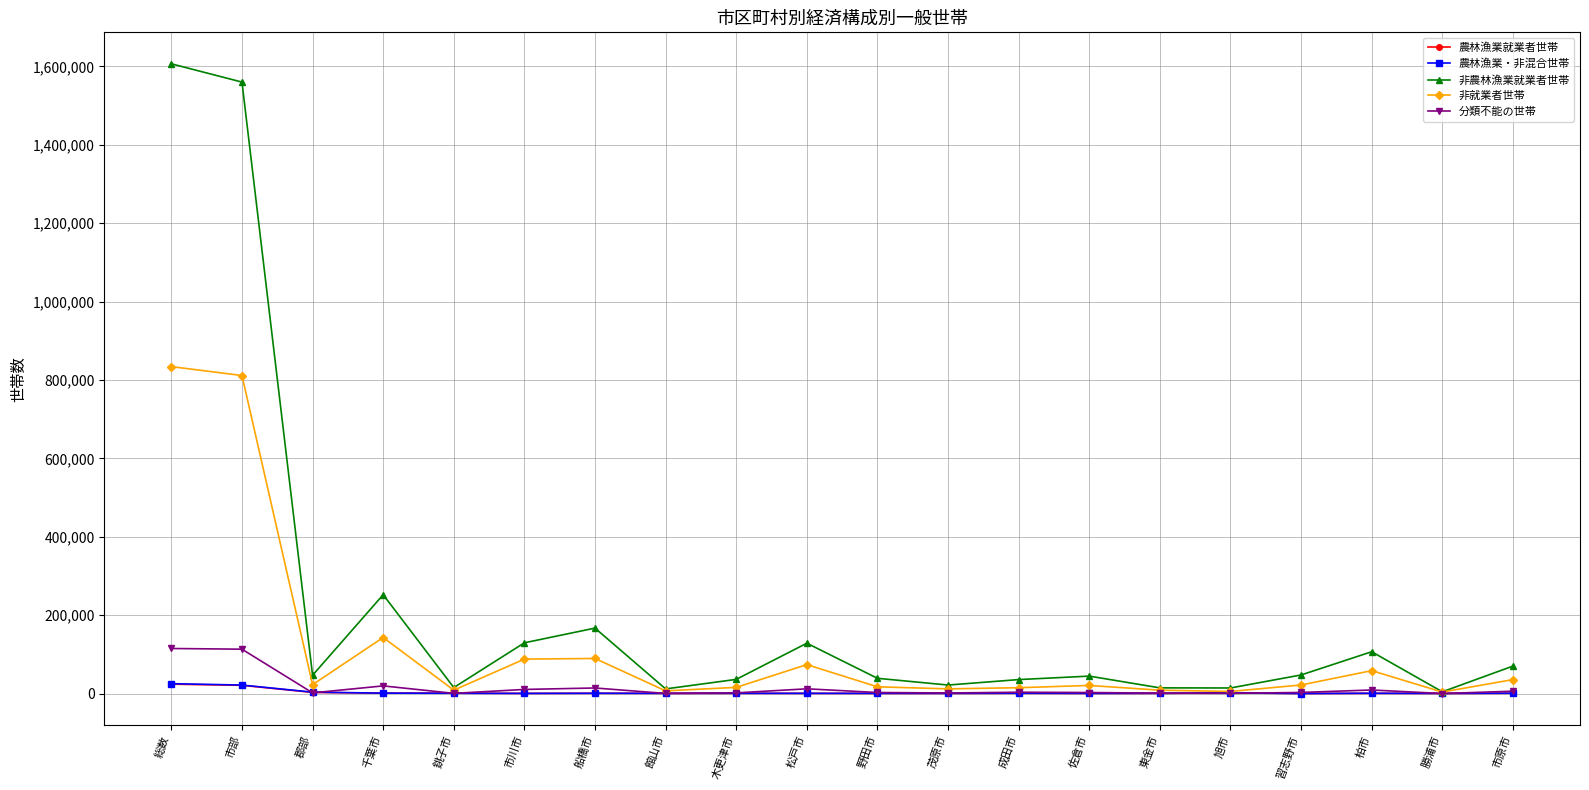

In 非就業者世帯, how many points are lower than both neighbors (excluding endpoints)?

6